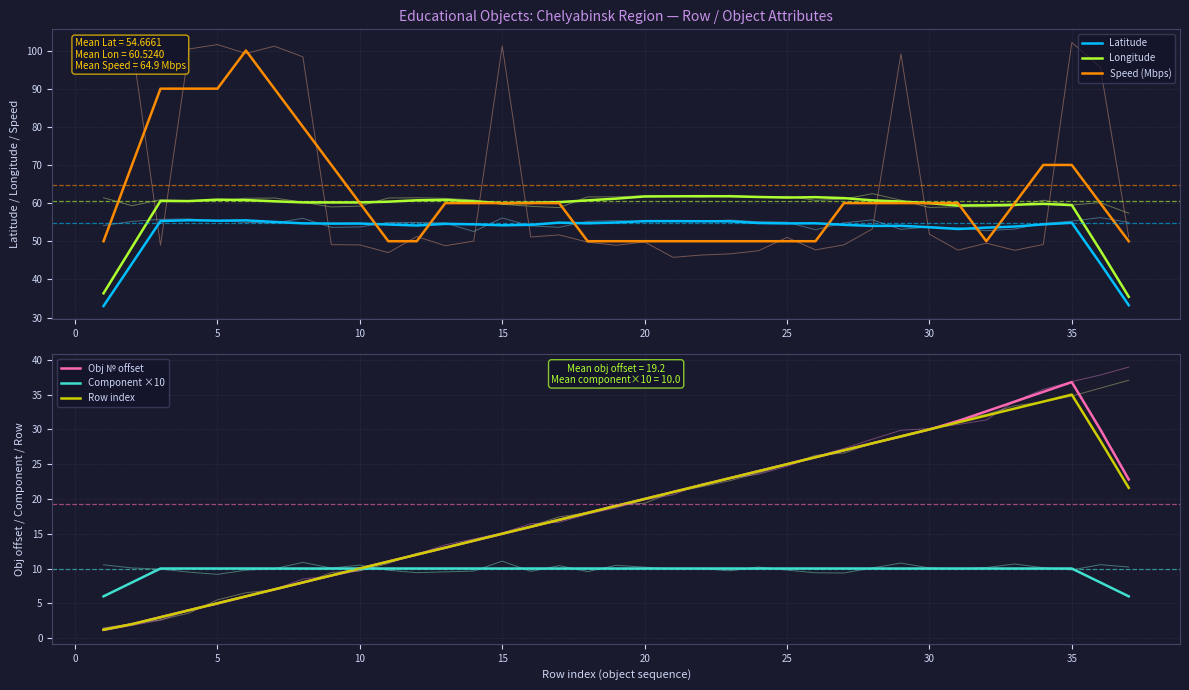

What is the lowest value of the Latitude series?

33.0